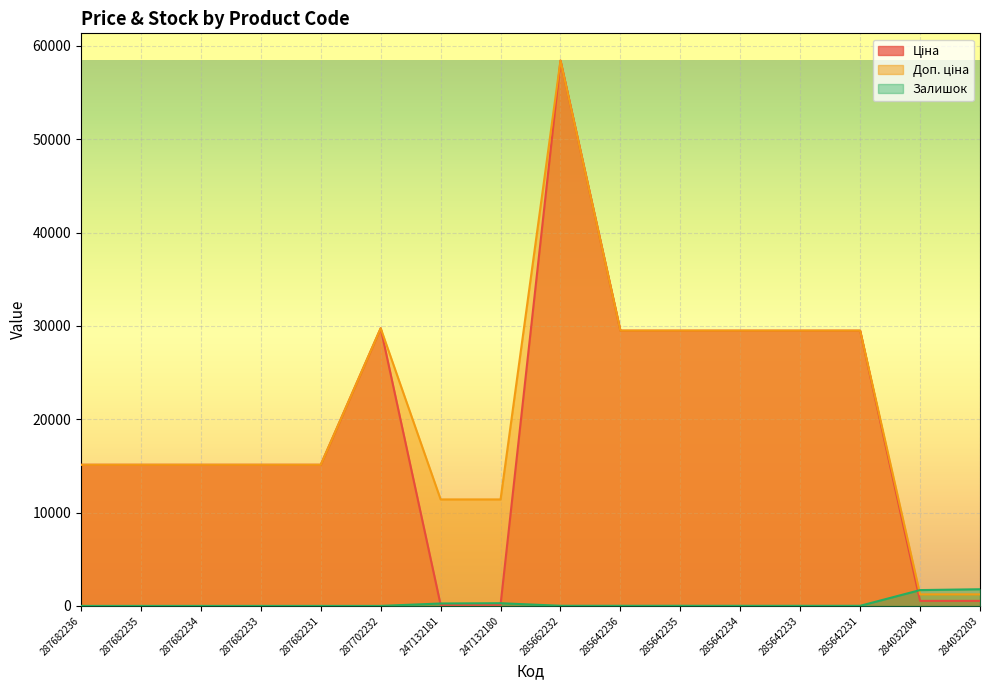

At which label does Залишок first exceed 11?

247132181